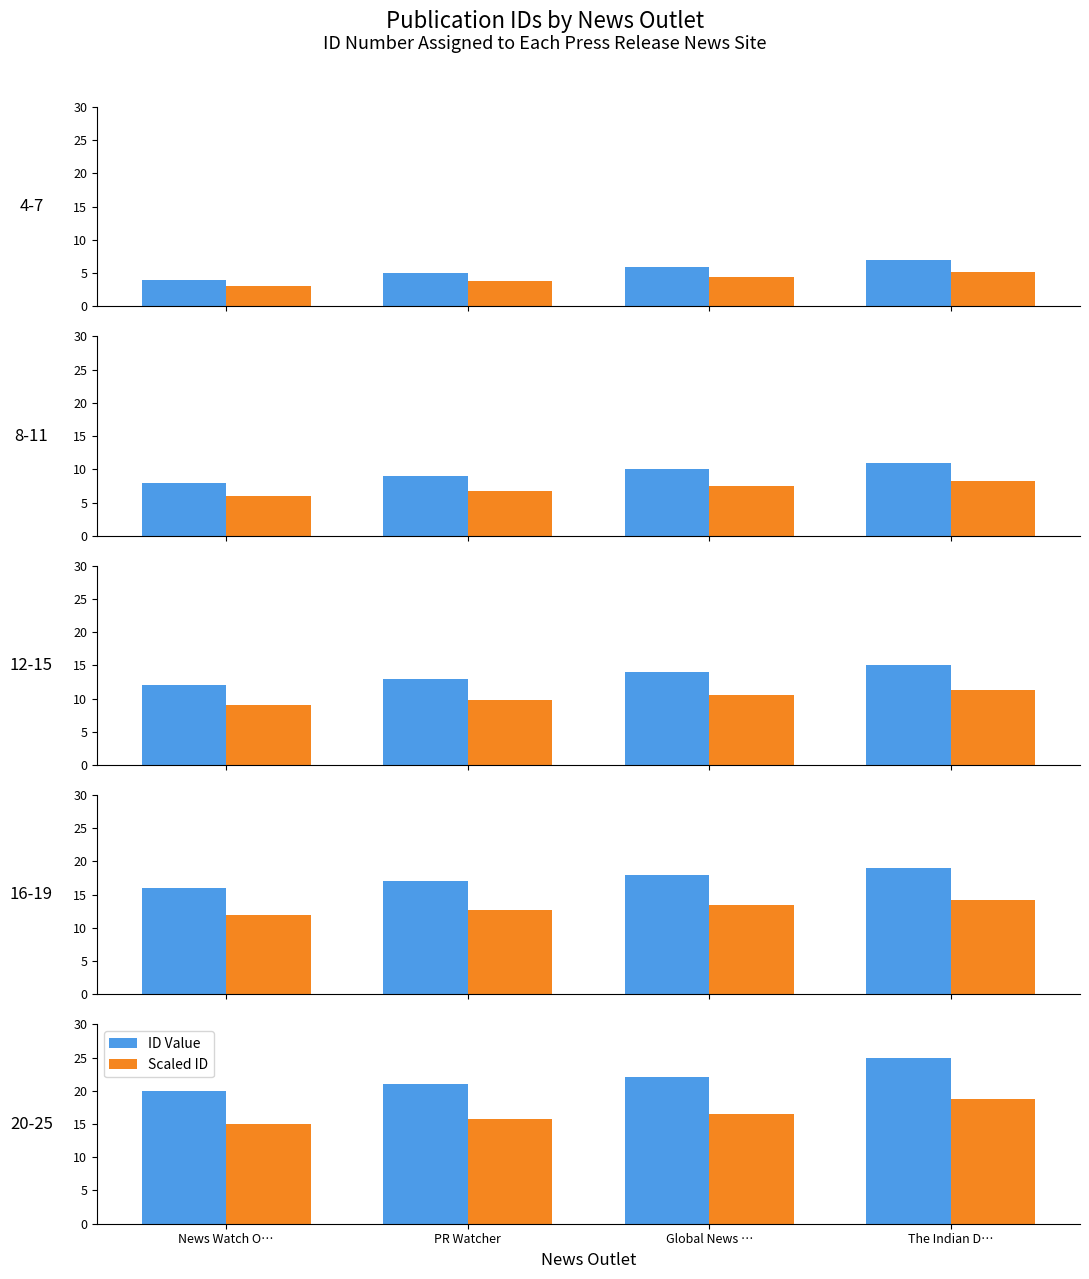

What is the difference between the second highest and second lowest values in the Scaled ID series?

0.8